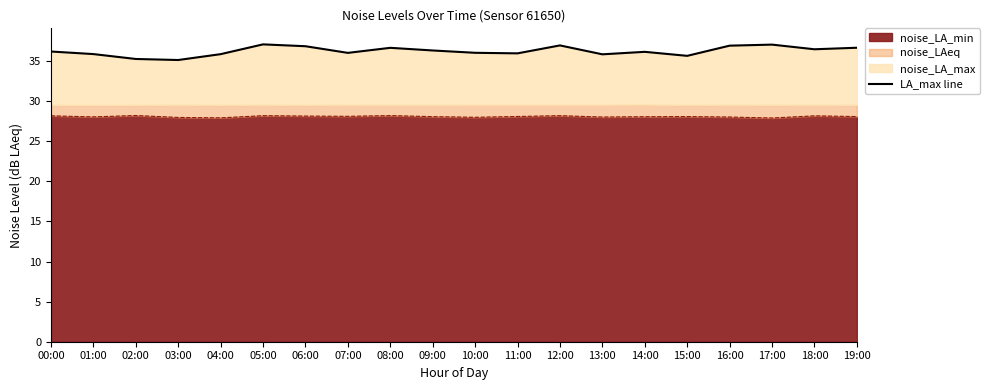

What is the difference between the second highest and second lowest values?

1.8